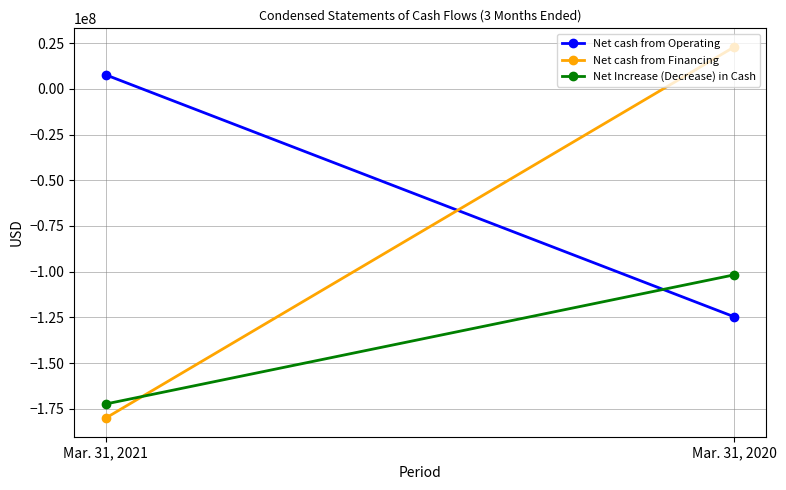

True or false: Net cash from Financing has a value of -180165827 at Mar. 31, 2021.

True